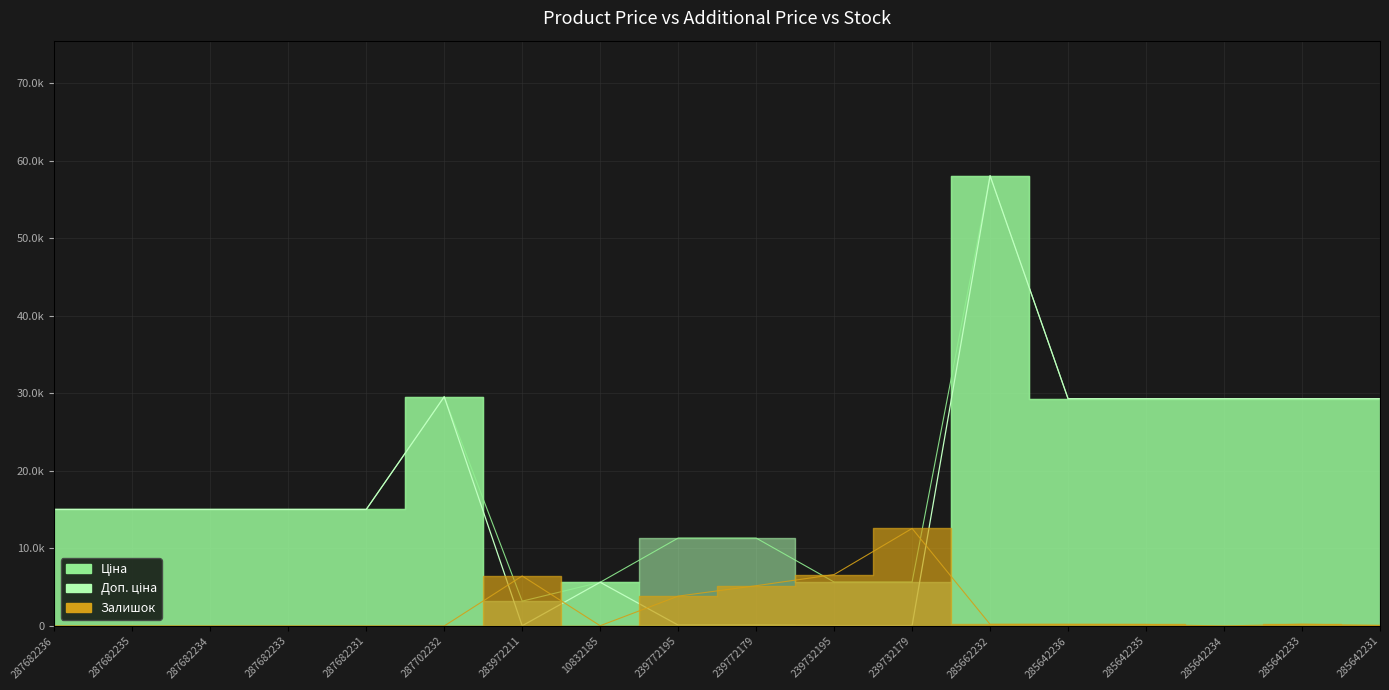

True or false: Залишок has a value of 161.0 at 285642233.

True